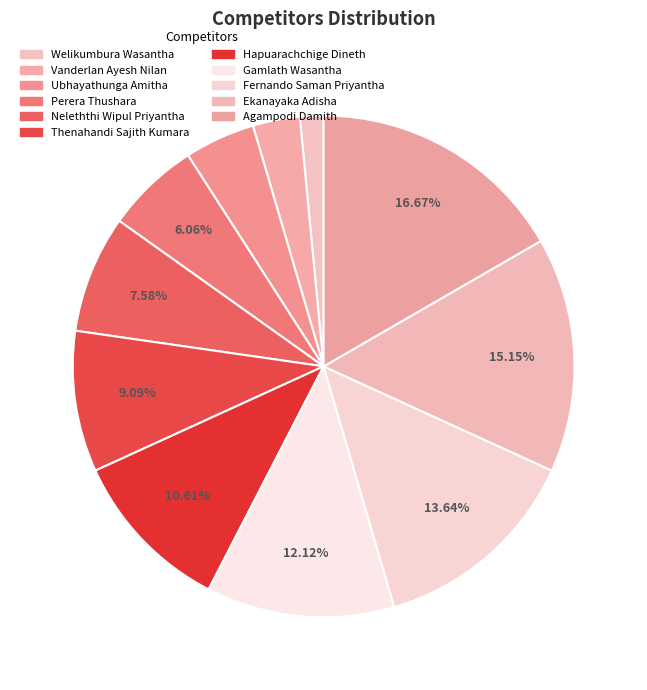

What is the smallest slice in the pie chart?

Welikumbura Wasantha